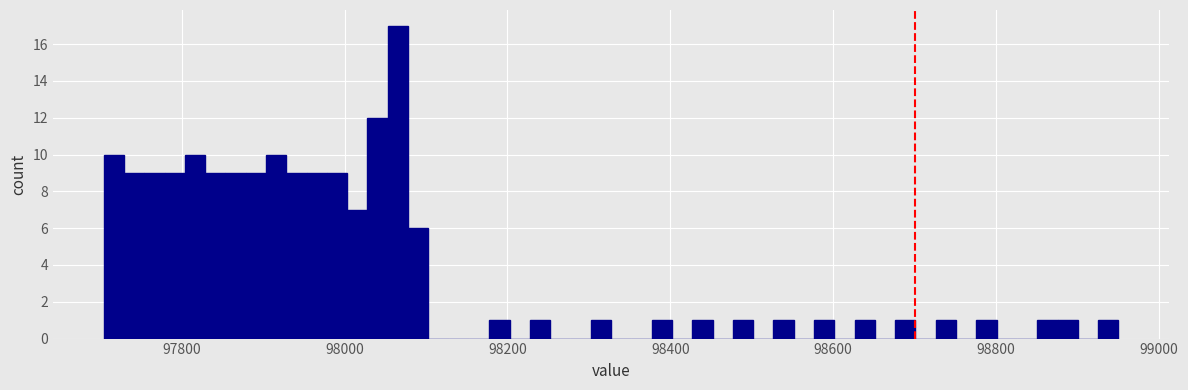

Read against the x-axis, roughly where is the centre of the tallest bar?

98060